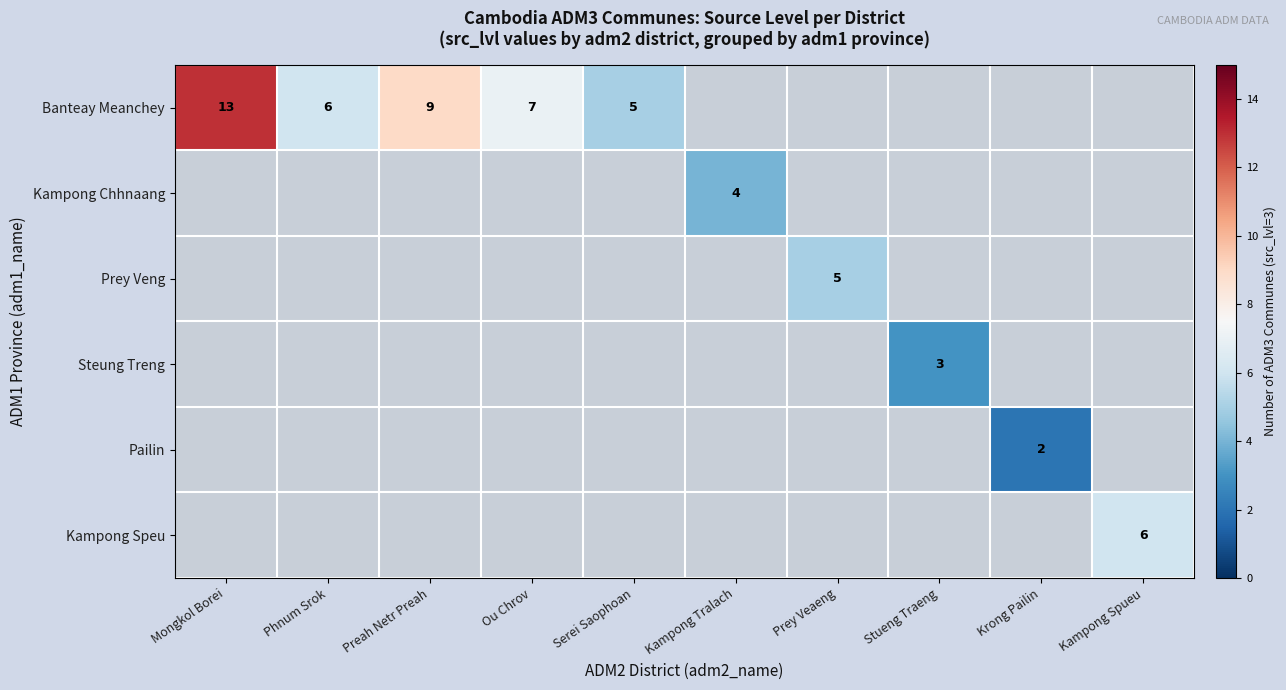

Is it true that Steung Treng equals 4 at Stueng Traeng?

False